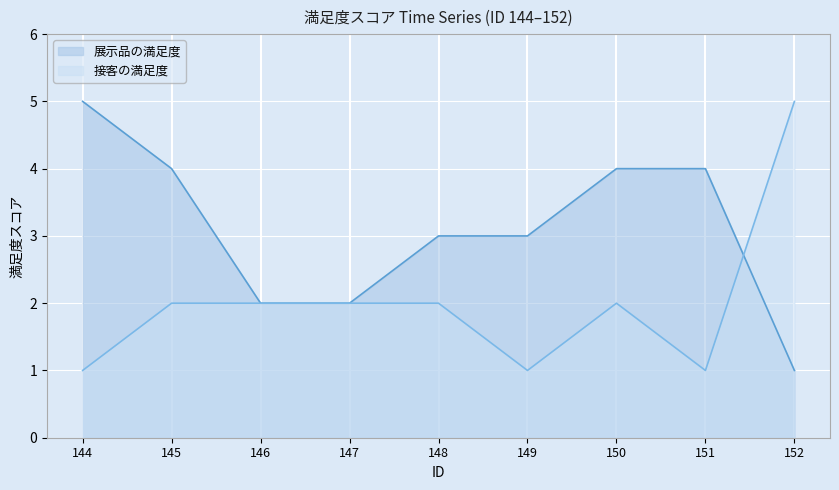

True or false: 接客の満足度 has more than 1 points higher than both neighbors.

False